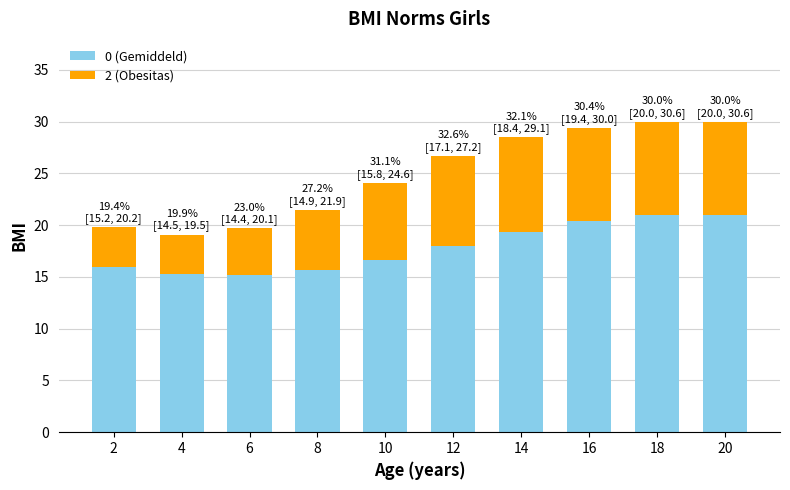

How many bars are there in total?

10